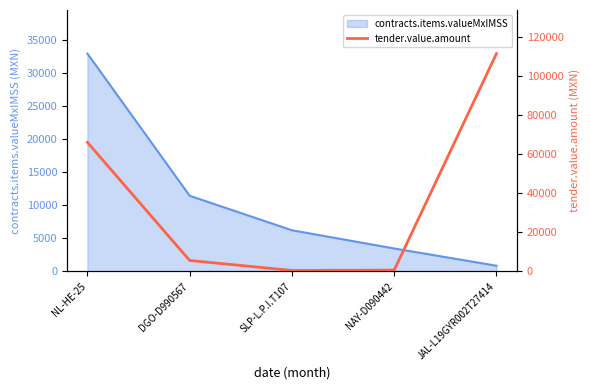

Reading left to right, what are all the values shown in this chart?

NL-HE-25=65959.9	DGO-D990567=5602.8	SLP-L.P.I.T107=520.8	NAY-D090442=696.0	JAL-L19GYR002T27414=111295.0